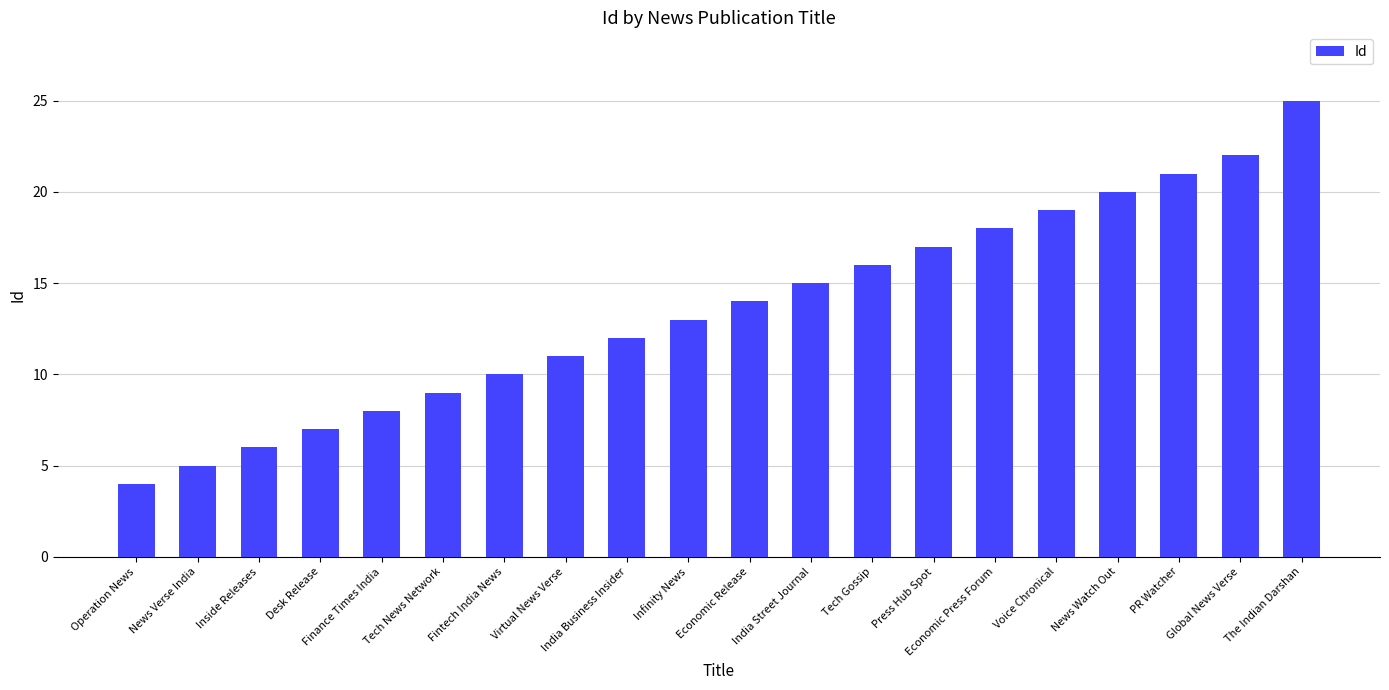

Reading right to left, extract all data points from this chart.

The Indian Darshan=25	Global News Verse=22	PR Watcher=21	News Watch Out=20	Voice Chronical=19	Economic Press Forum=18	Press Hub Spot=17	Tech Gossip=16	India Street Journal=15	Economic Release=14	Infinity News=13	India Business Insider=12	Virtual News Verse=11	Fintech India News=10	Tech News Network=9	Finance Times India=8	Desk Release=7	Inside Releases=6	News Verse India=5	Operation News=4